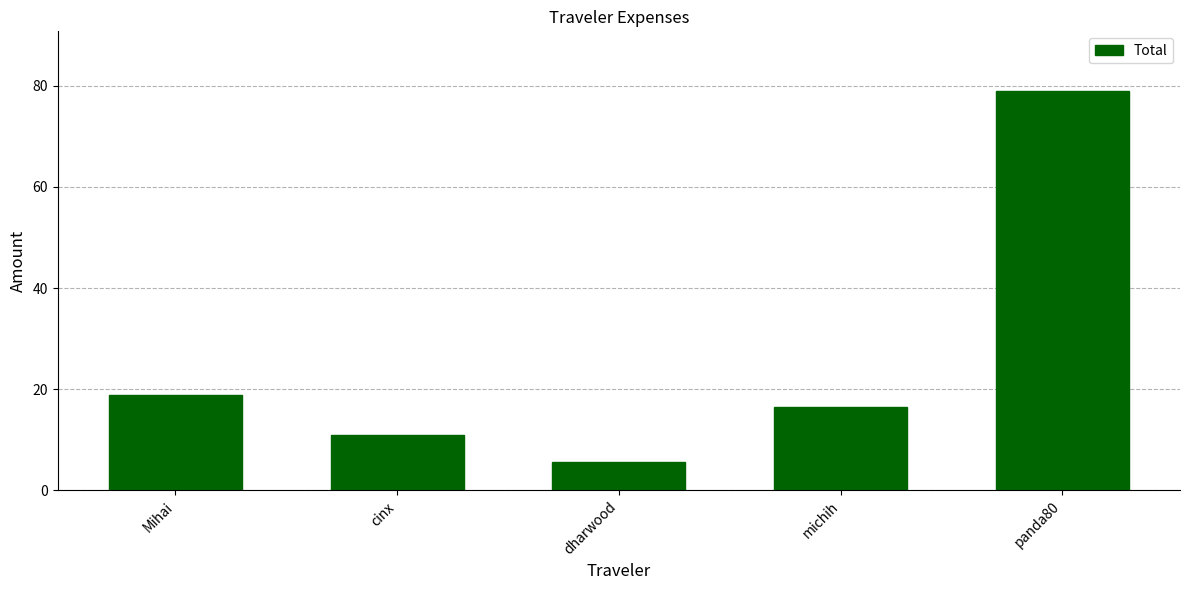

Between dharwood and michih, which is larger?

michih